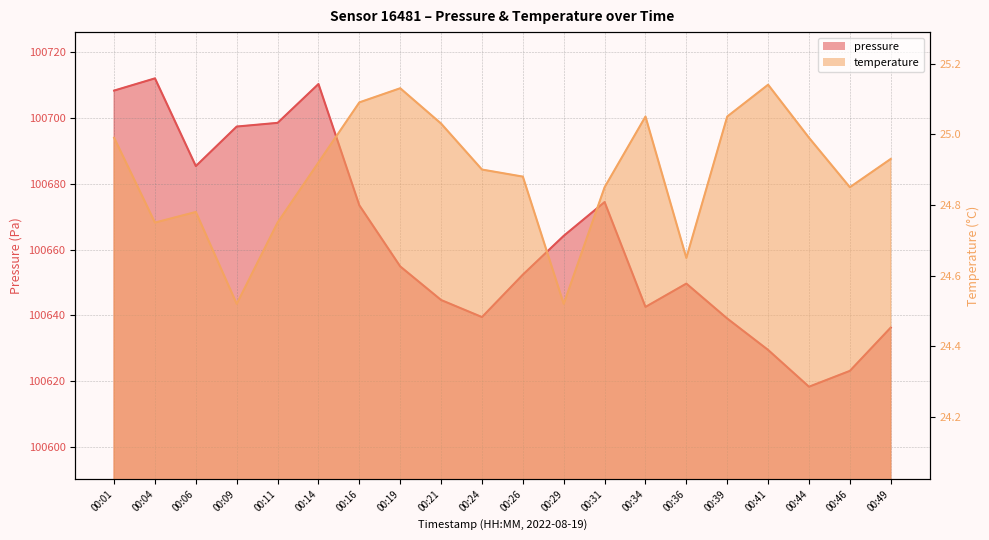

What are all the series names shown in the legend?

pressure, temperature